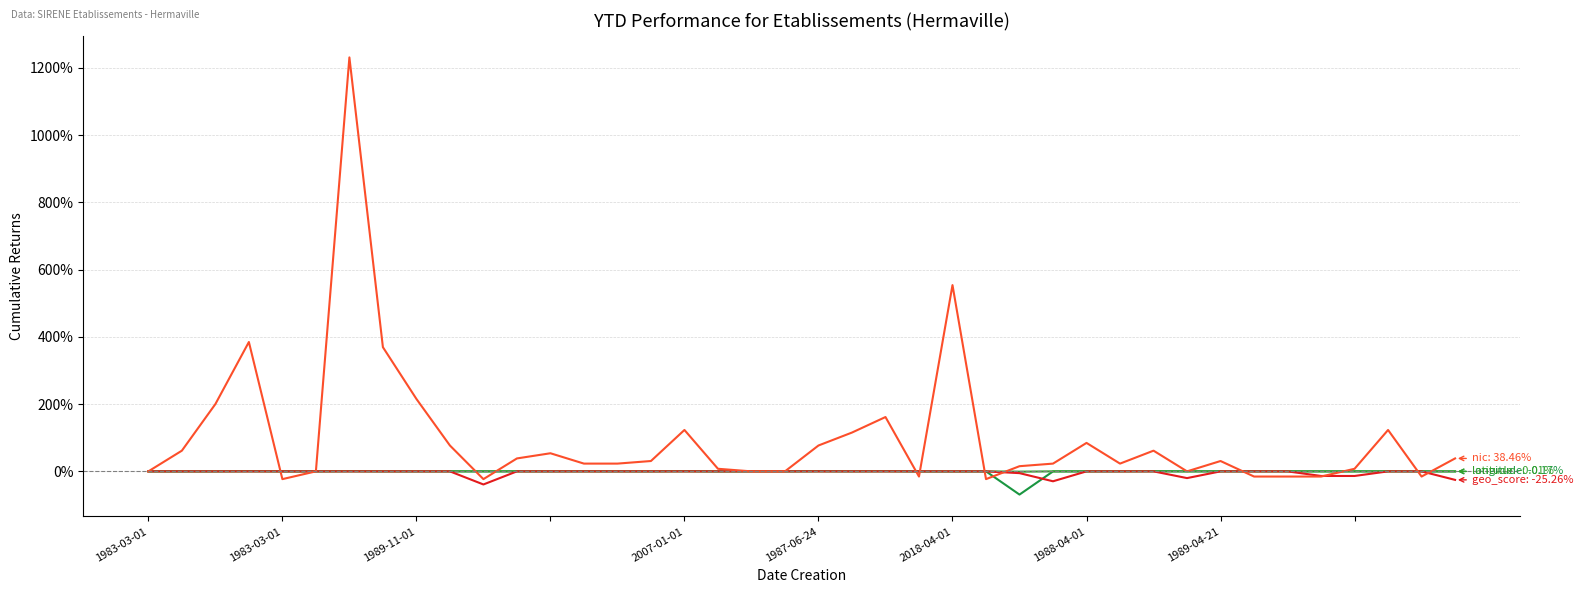

What is the minimum value shown in the chart?

-69.0